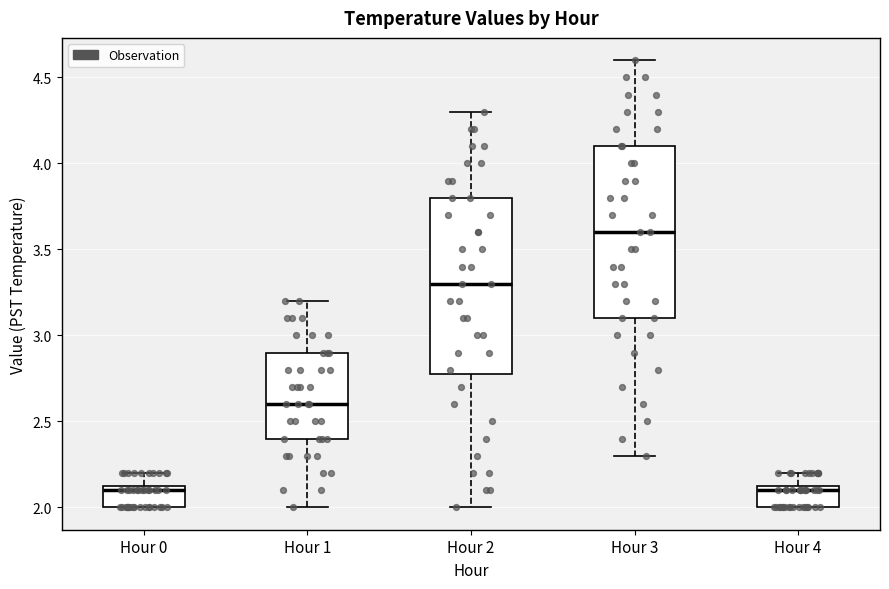

Reading left to right, read every box against the y-axis: the position of its median line, the range the box covers, and the ends of its whiskers. The values are not printed on the chart, so give them approximately, as read against the axis.

Hour 0: median 2.10, box 2.00 to 2.15, whiskers 2.00 to 2.20
Hour 1: median 2.60, box 2.40 to 2.90, whiskers 2.00 to 3.20
Hour 2: median 3.30, box 2.80 to 3.80, whiskers 2.00 to 4.30
Hour 3: median 3.60, box 3.10 to 4.10, whiskers 2.30 to 4.60
Hour 4: median 2.10, box 2.00 to 2.15, whiskers 2.00 to 2.20